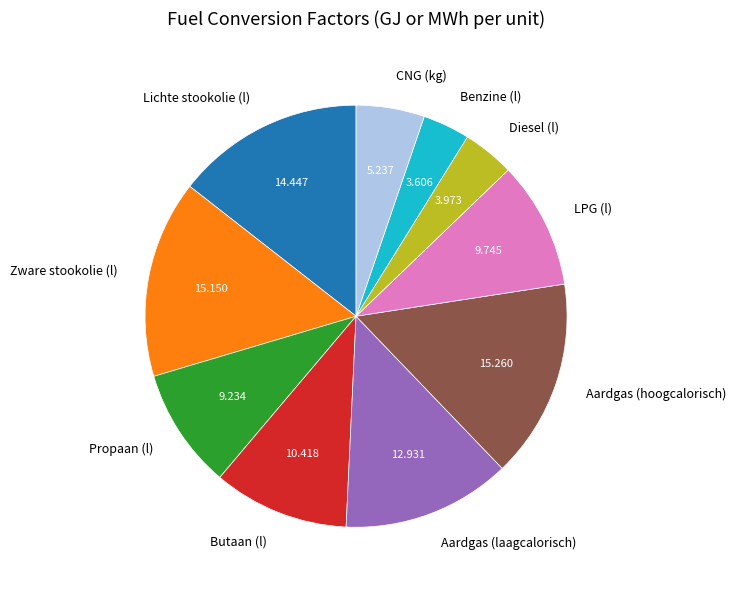

How many slices are in this pie chart?

10